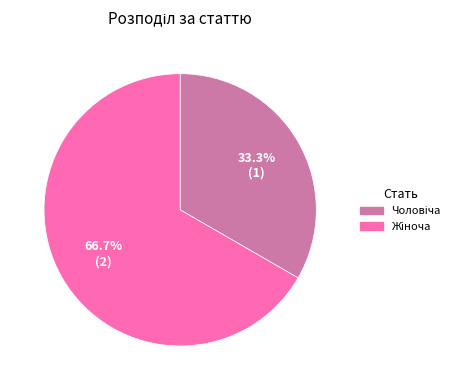

Is there any slice that represents more than half of the pie?

Yes